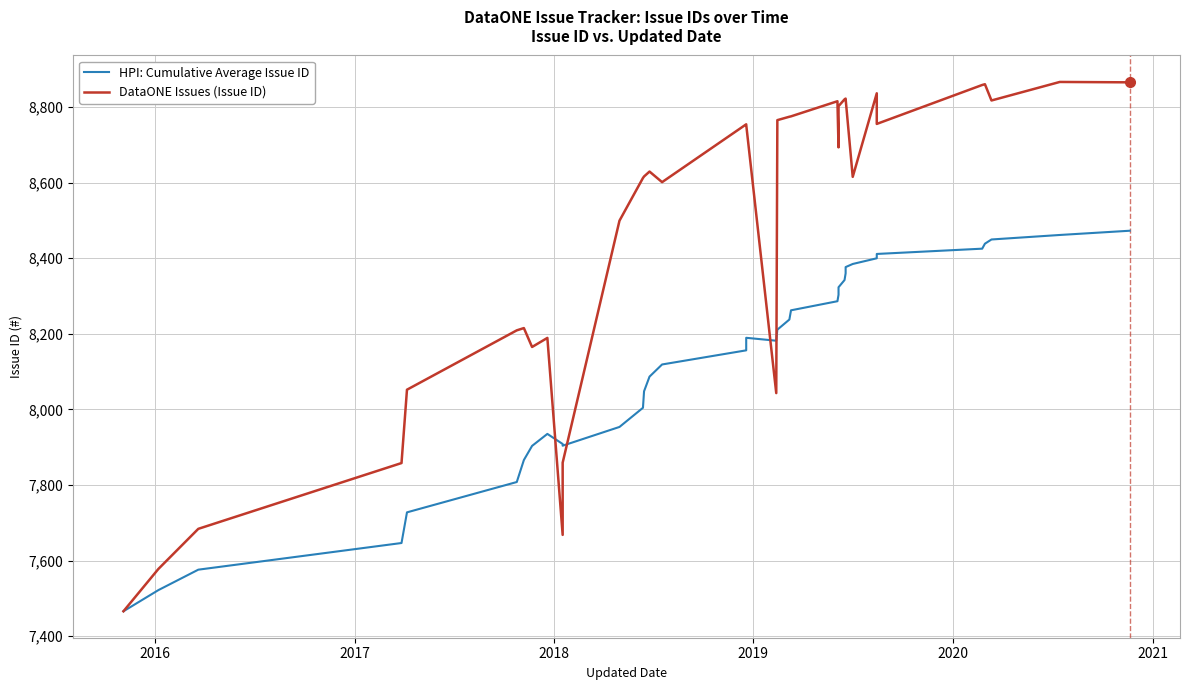

After their last crossing, which series has the higher values: HPI: Cumulative Average Issue ID or DataONE Issues (Issue ID)?

DataONE Issues (Issue ID)